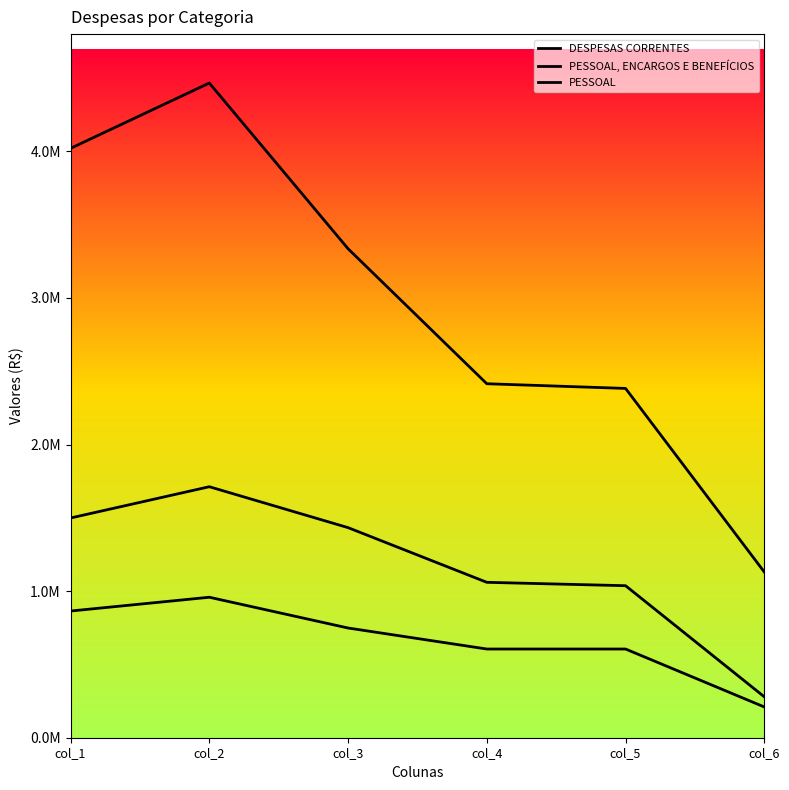

What is the value of the DESPESAS CORRENTES point at the 6th from the left?

1130401.1